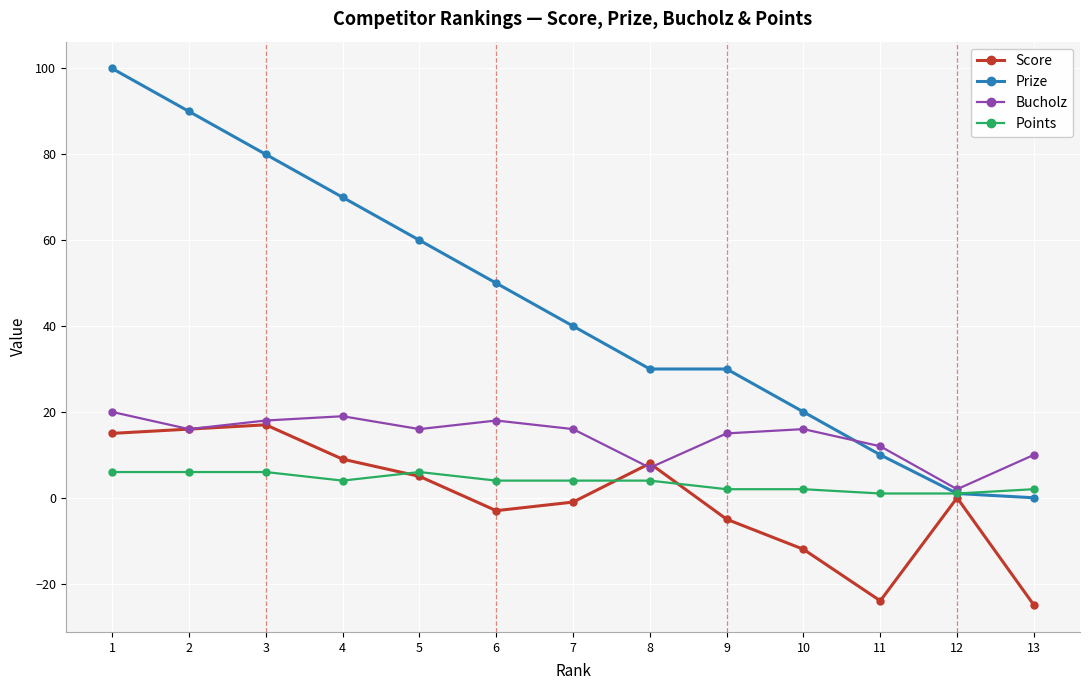

At 7, list the series in order from largest to smallest.

Prize, Bucholz, Points, Score